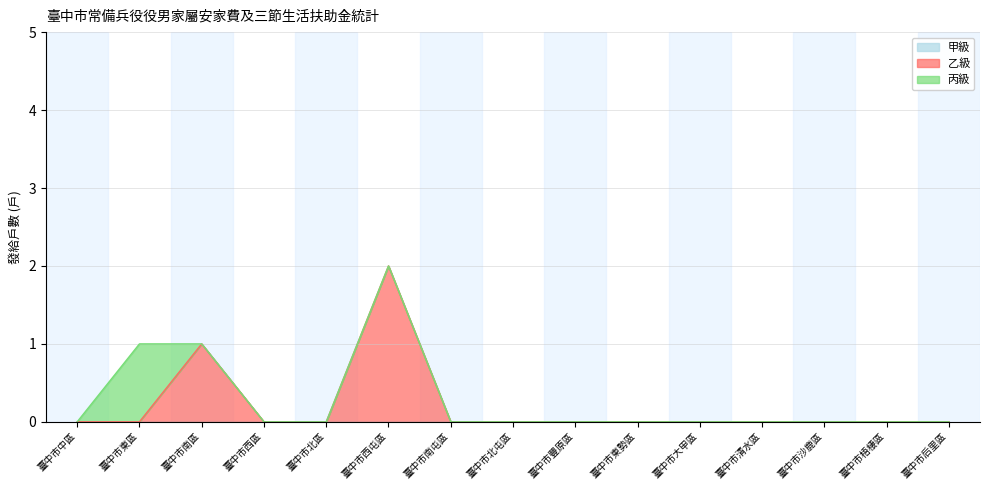

Is it true that 乙級 equals 0 at 臺中市后里區?

True